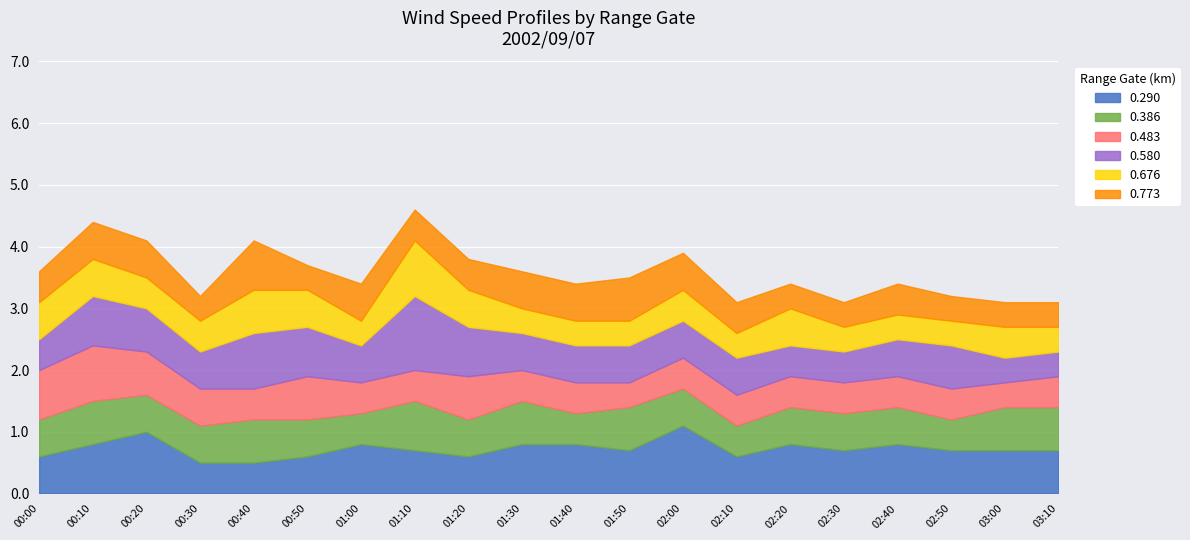

Between which two adjacent categories do 0.386 and 0.290 first intersect?

00:20 and 00:30